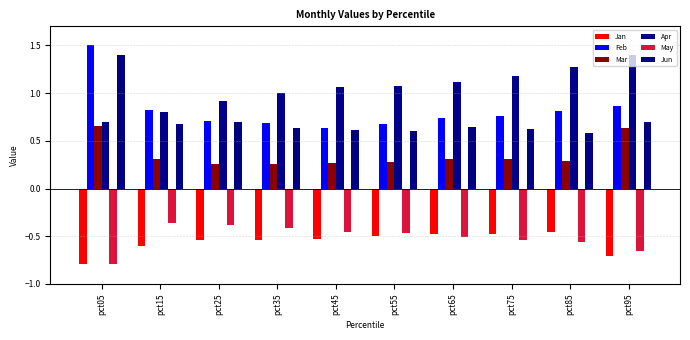

What is the difference between the maximum and second lowest values in the Jun series?

0.8